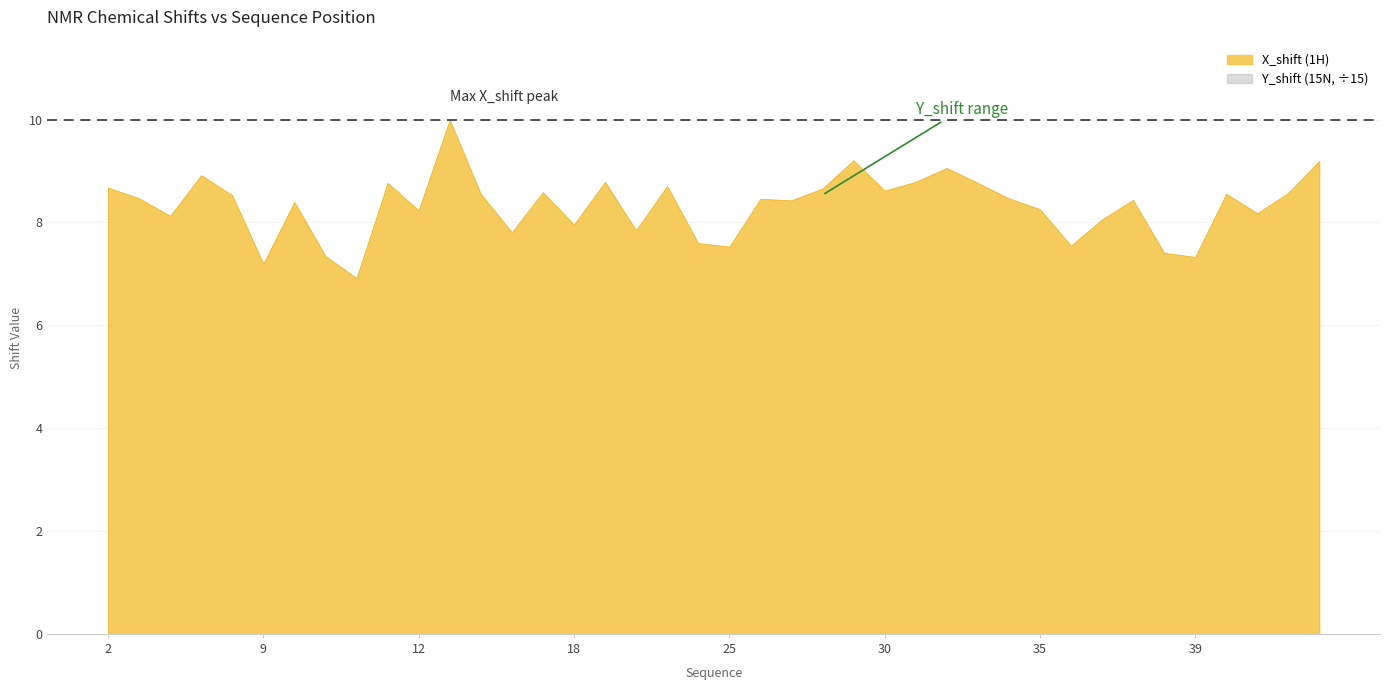

Is the value of X_shift at 19 greater than the value of Y_shift at 30?

No